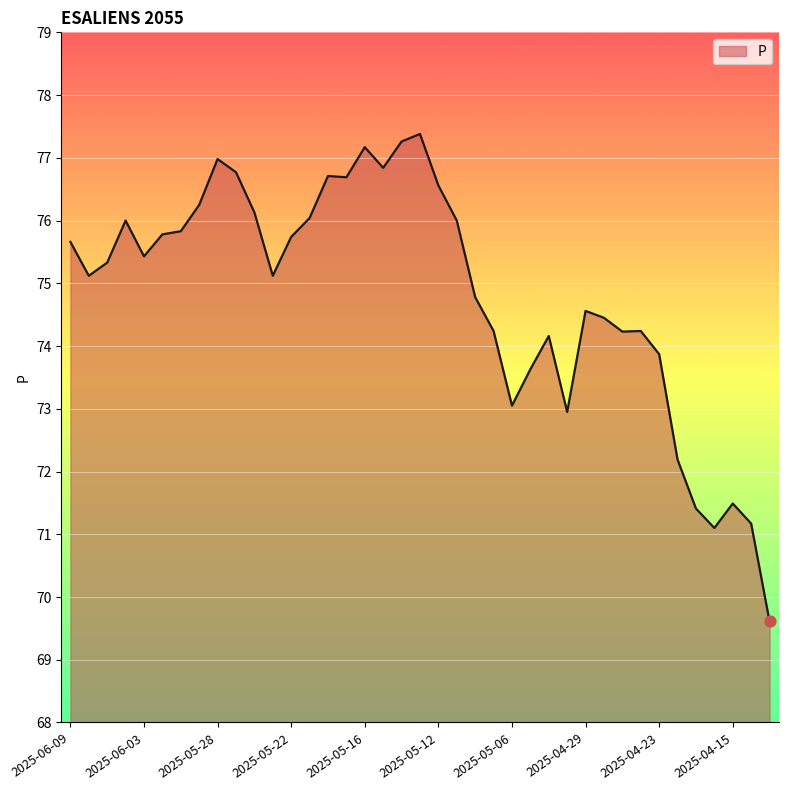

What is the difference between the maximum and minimum values?

7.8